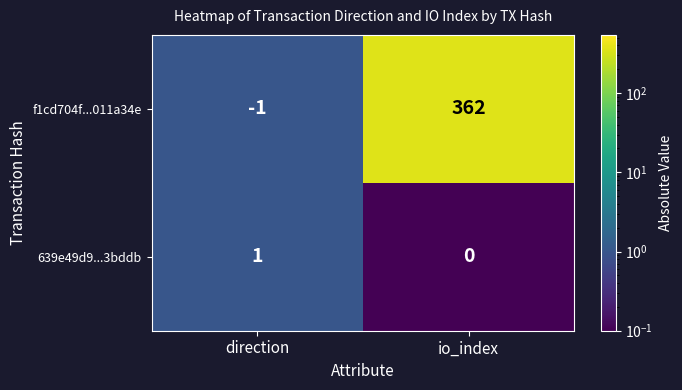

At which category does the chart reach its minimum across all series?

direction